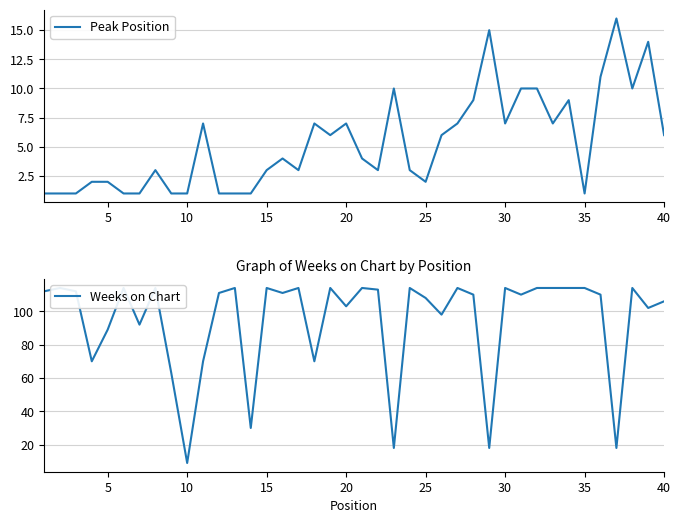

Which series changed the most between 25 and 39?

Weeks on Chart